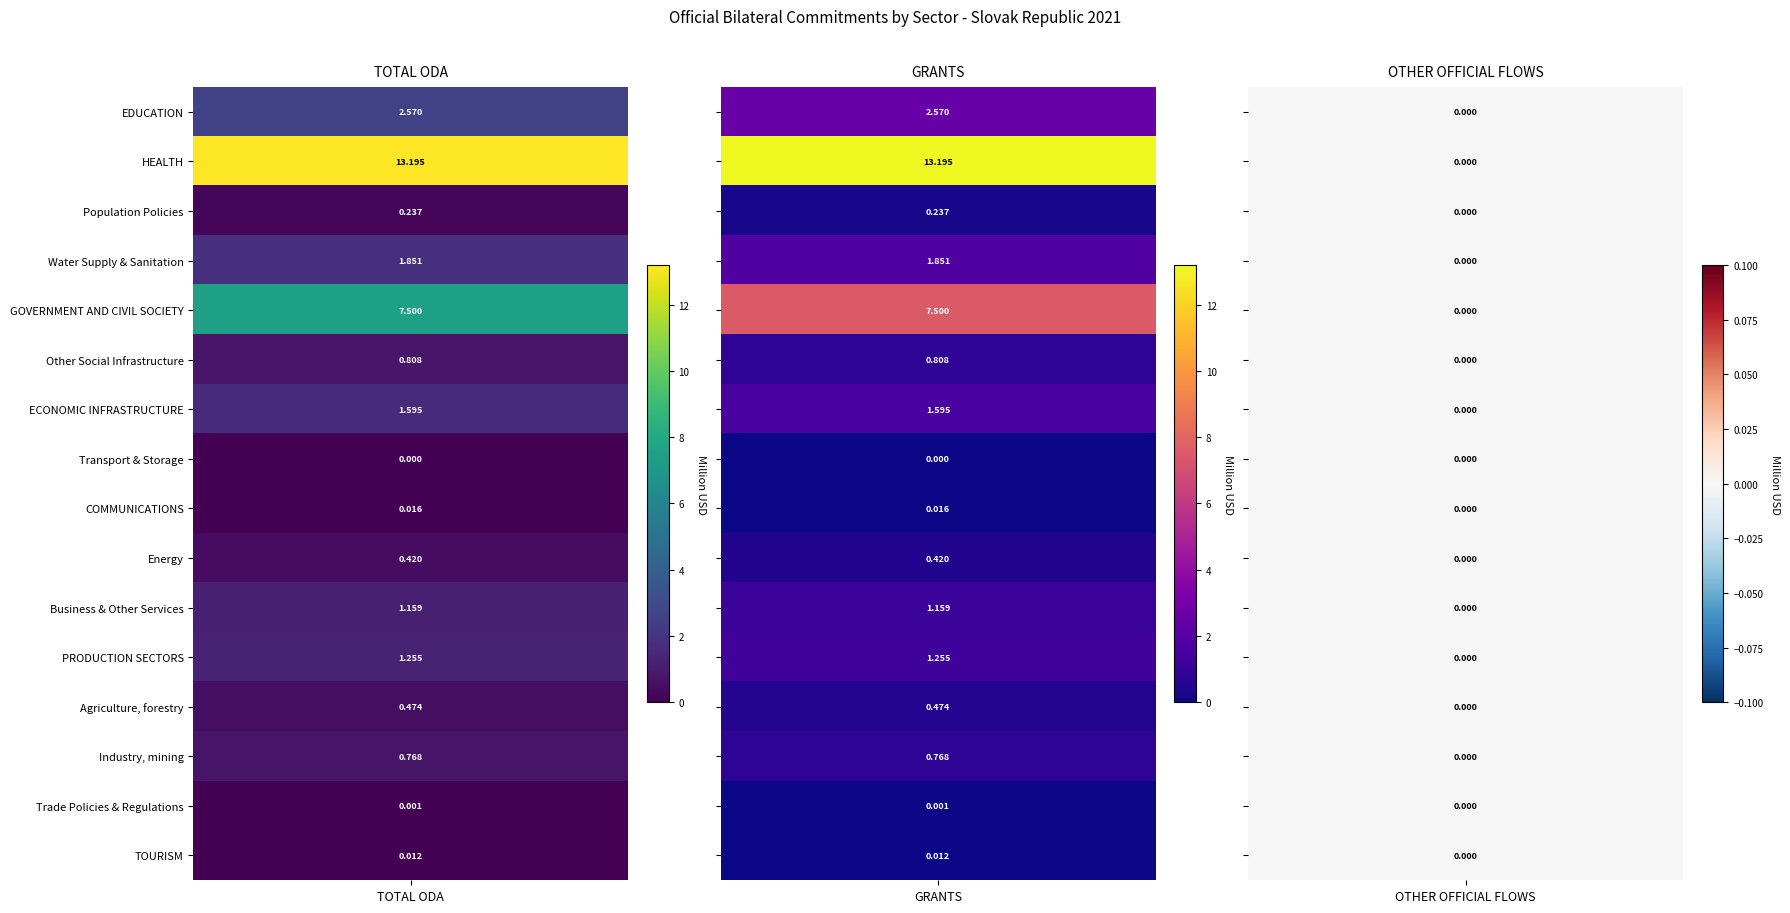

What is the highest value of the ECONOMIC INFRASTRUCTURE series?

1.6